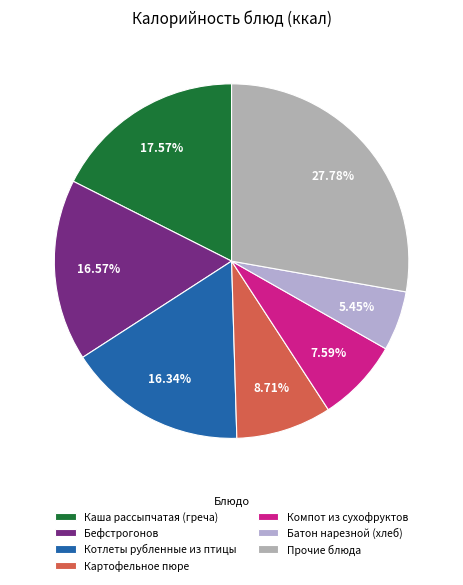

How many slices are in this pie chart?

7